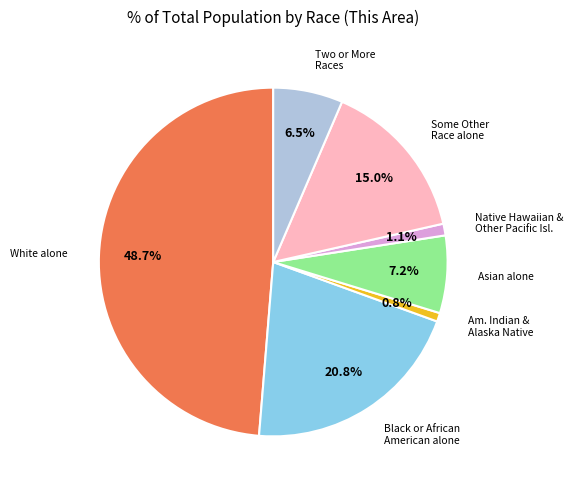

Is there a majority slice in this chart?

No